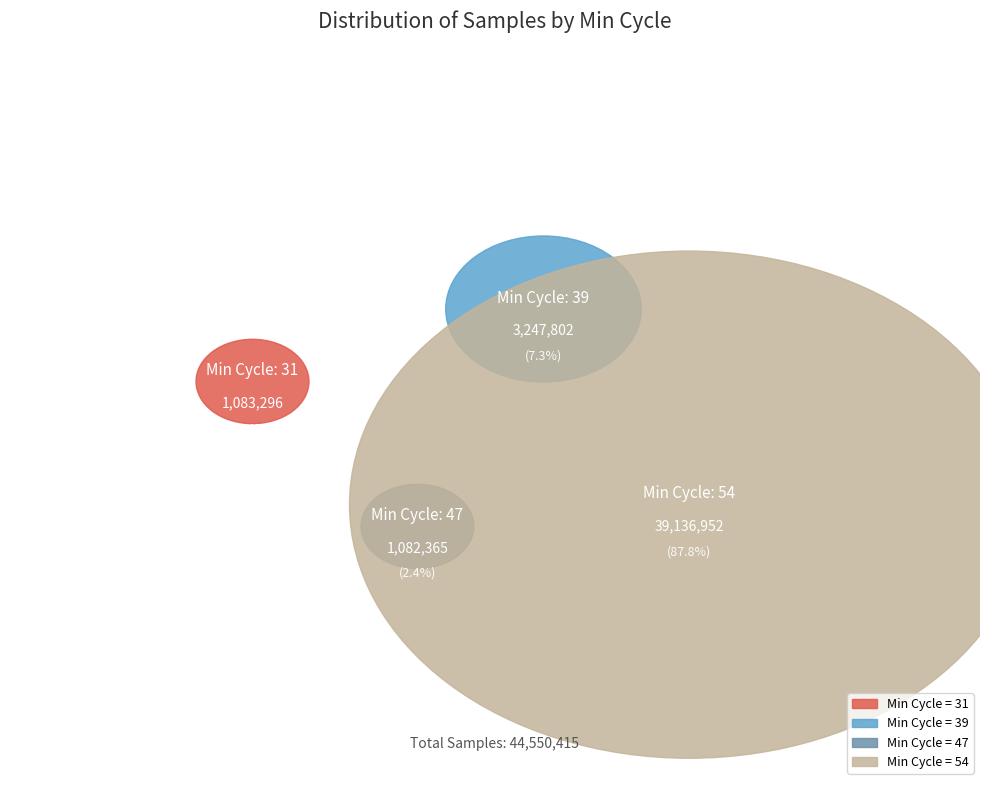

The 54 slice represents 19% of the pie. True or false?

False